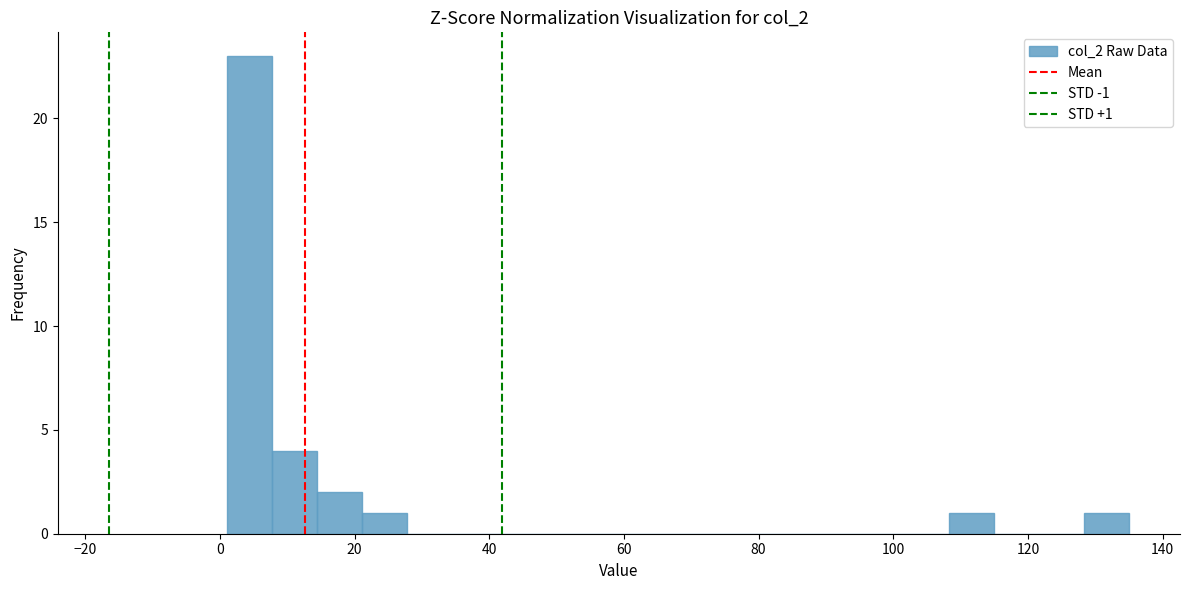

Around what value on the x-axis is the tallest bar? Give the approximate position of its centre, as read against the axis.

4